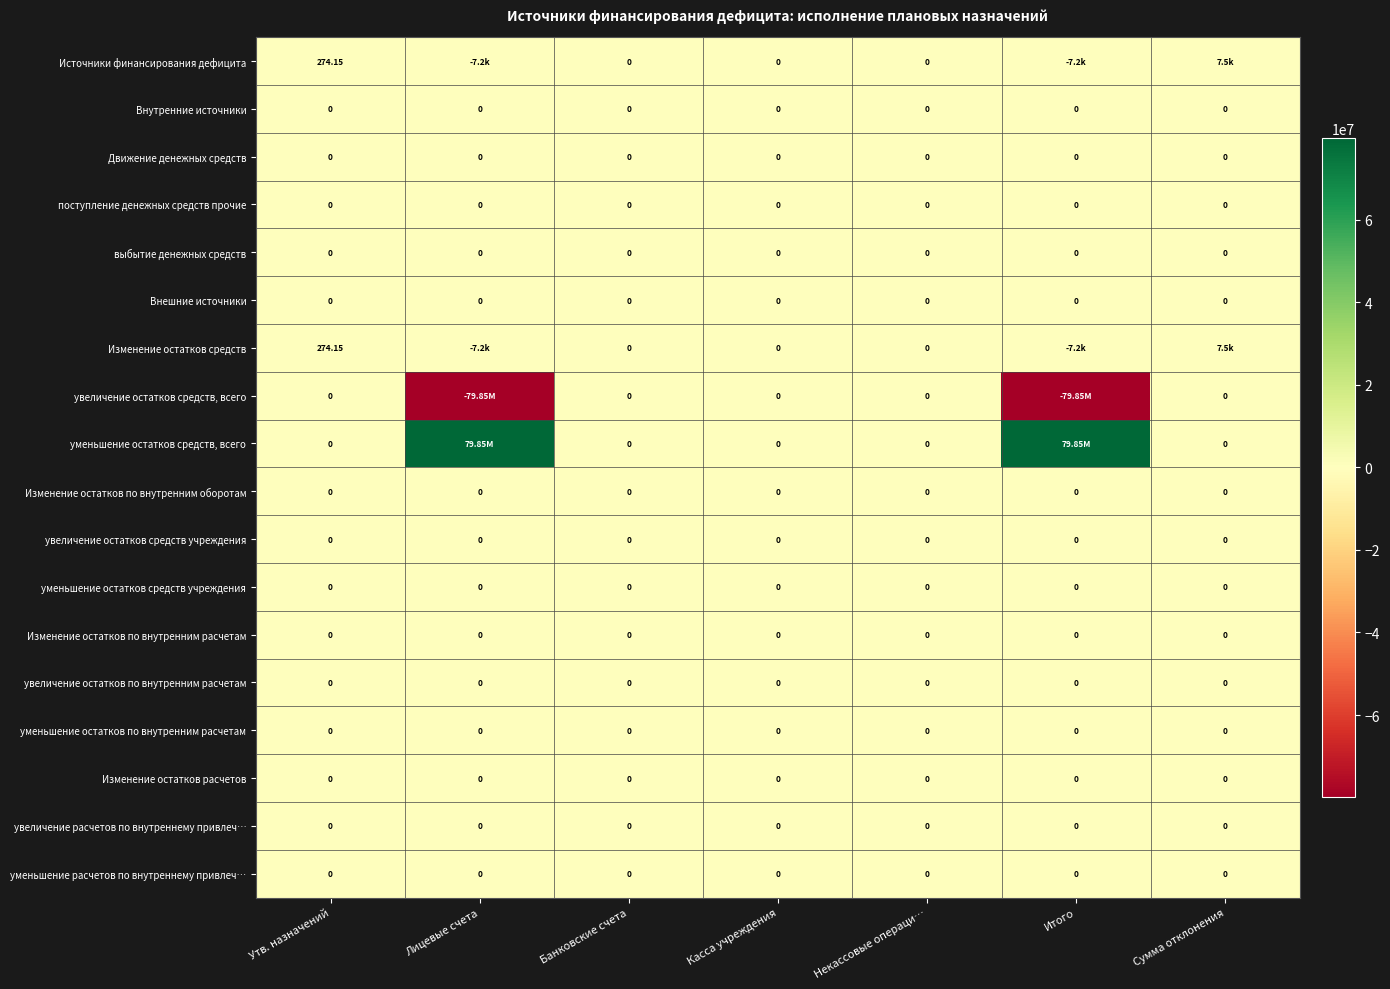

Which series has the widest spread of values?

увеличение остатков средств, всего